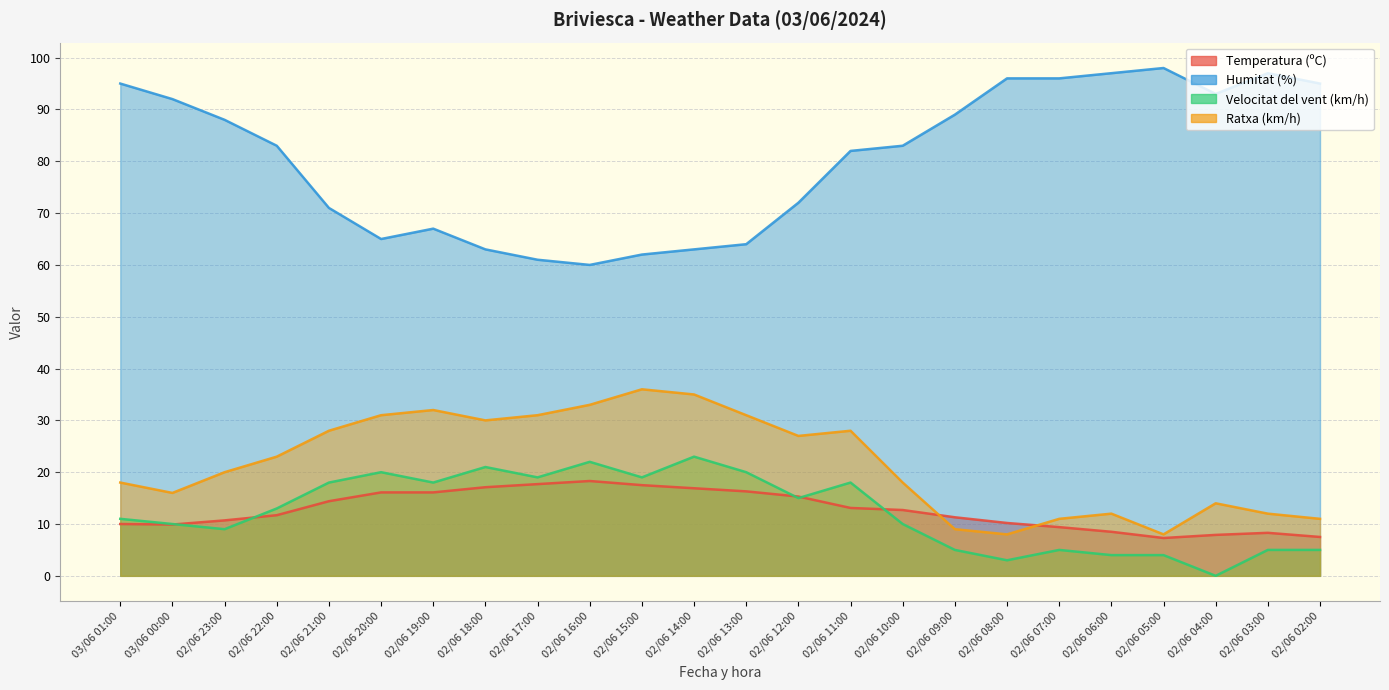

What is the sum of the Velocitat del vent (km/h) values at 02/06 15:00 and 02/06 11:00?

37.0